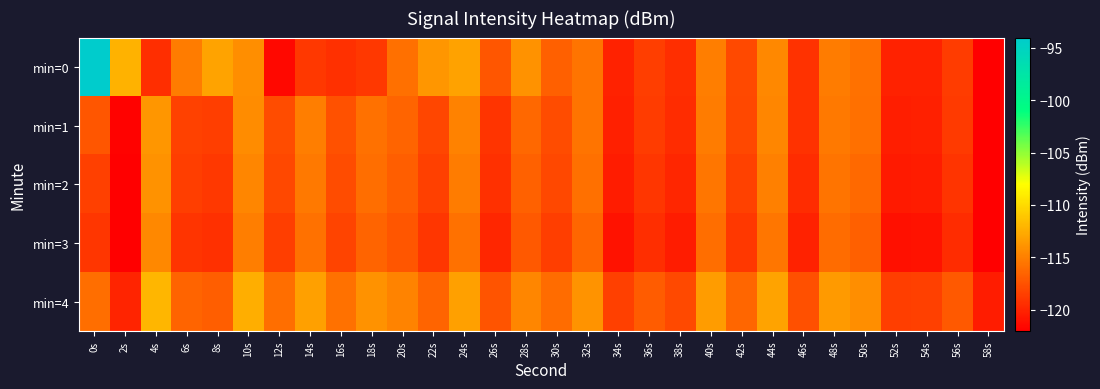

What is the greatest value displayed?

-94.0